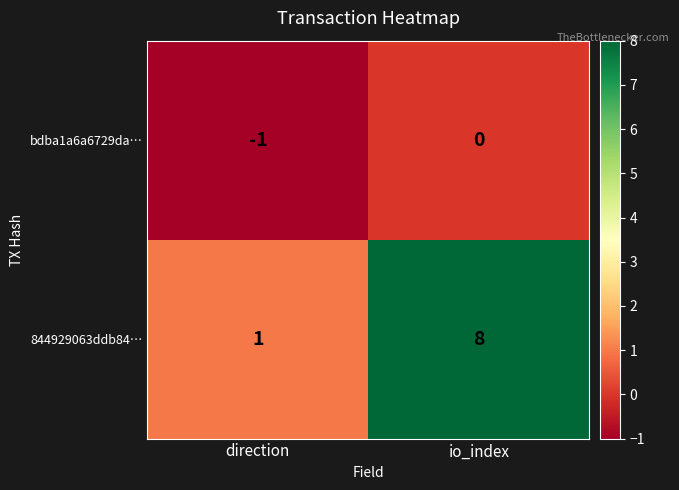

Which series has the largest total across all categories?

844929063ddb84…